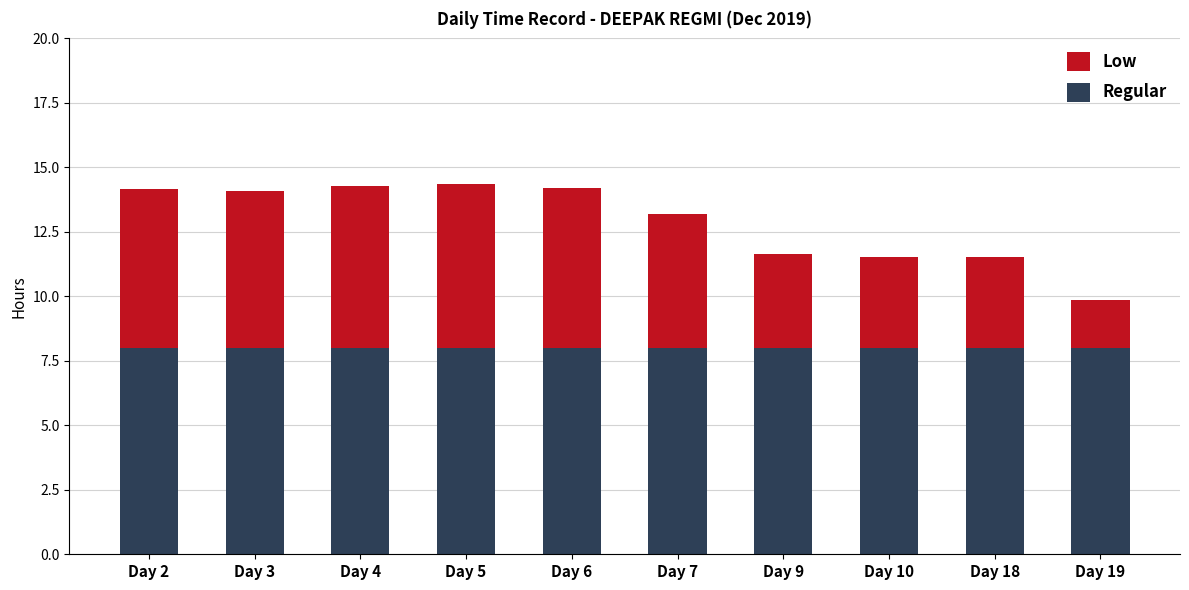

What is the total value across all series at Day 18?

11.5